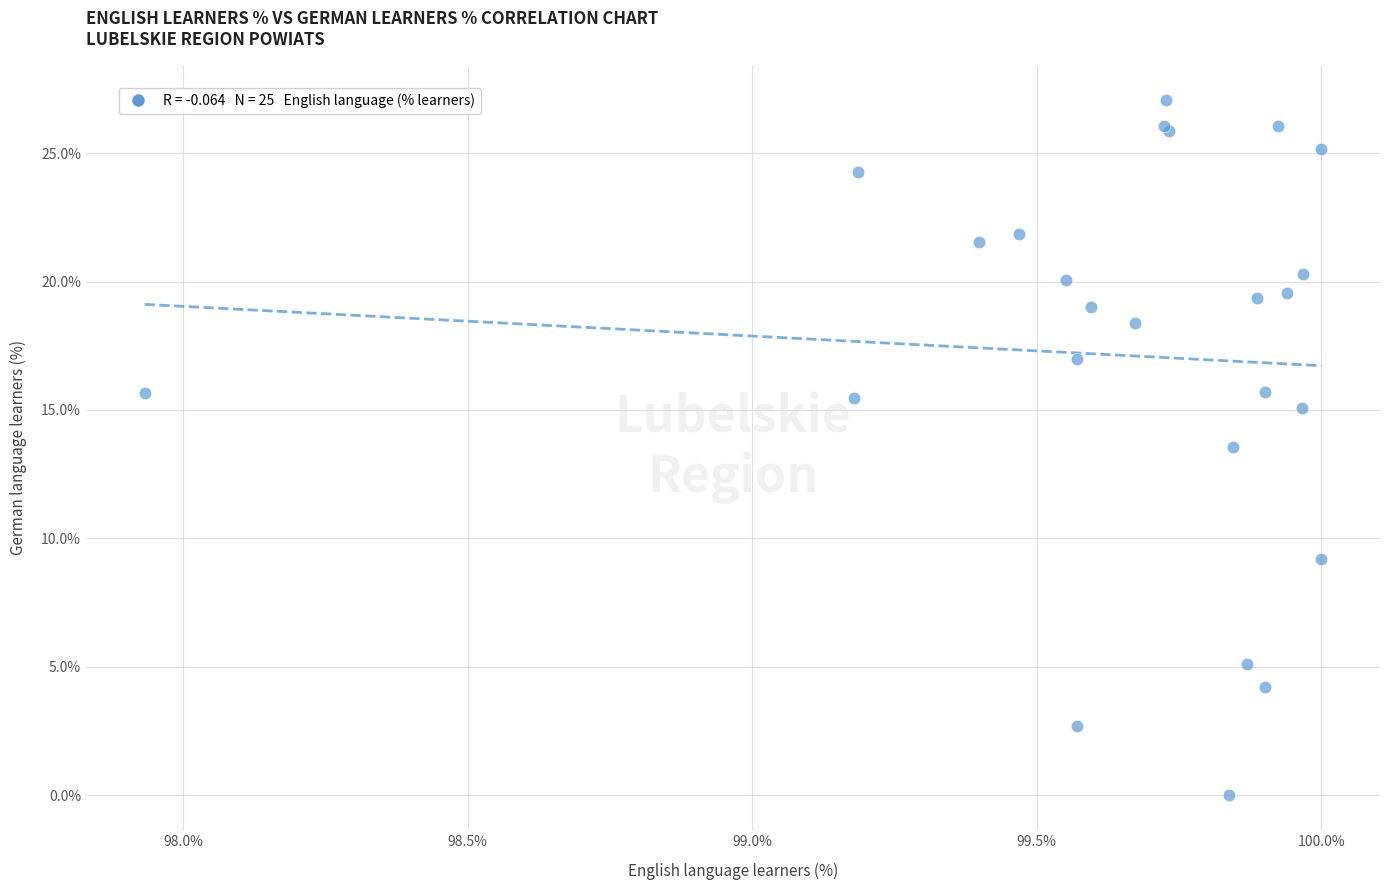

What Y value in the scatter plot is closest to 13?

13.5